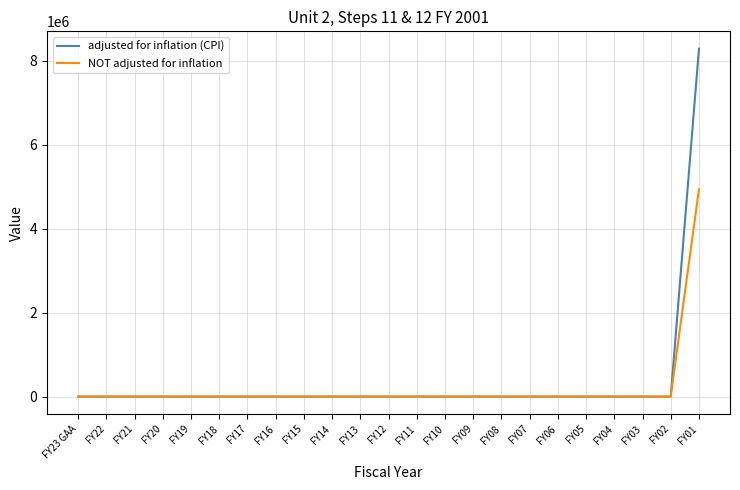

At which label does adjusted for inflation (CPI) reach its peak?

FY01